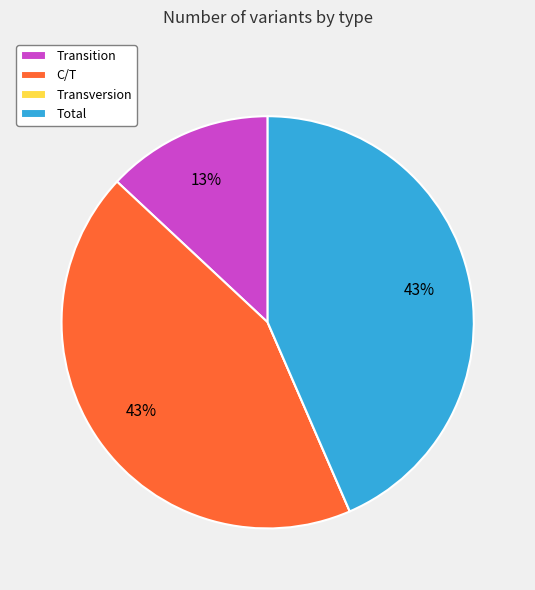

To the nearest percent, what is the difference between the largest and smallest slice percentages?

43%